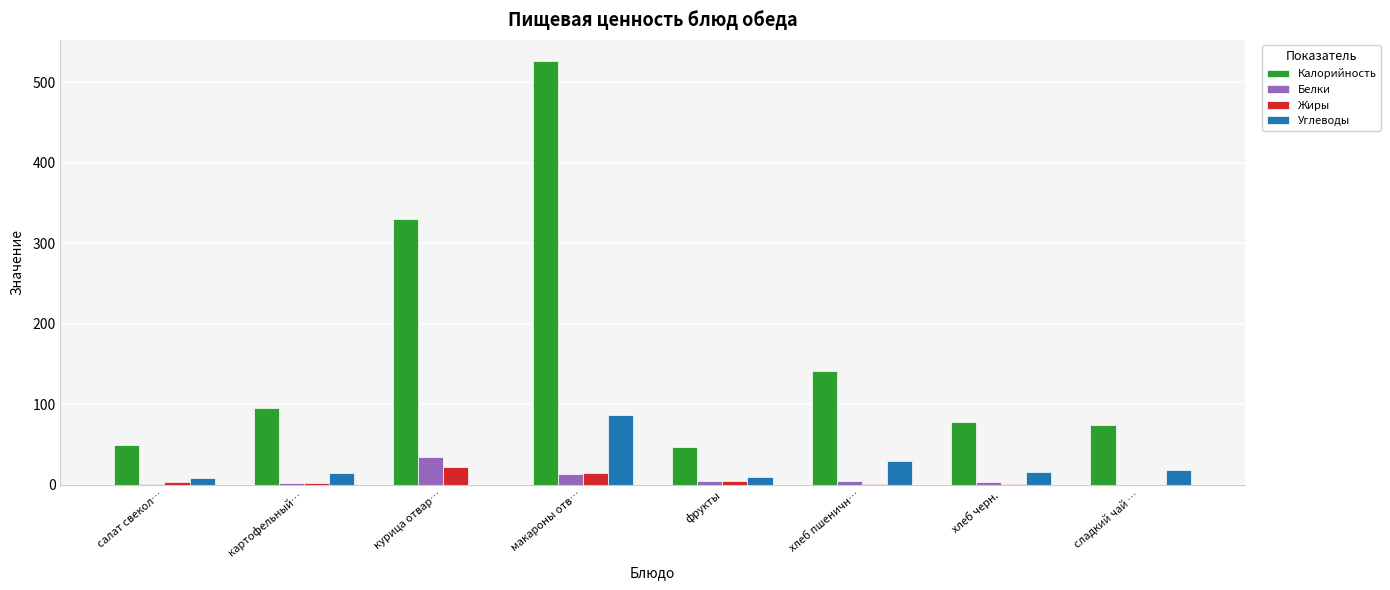

What is the sum of all Белки values?

62.1